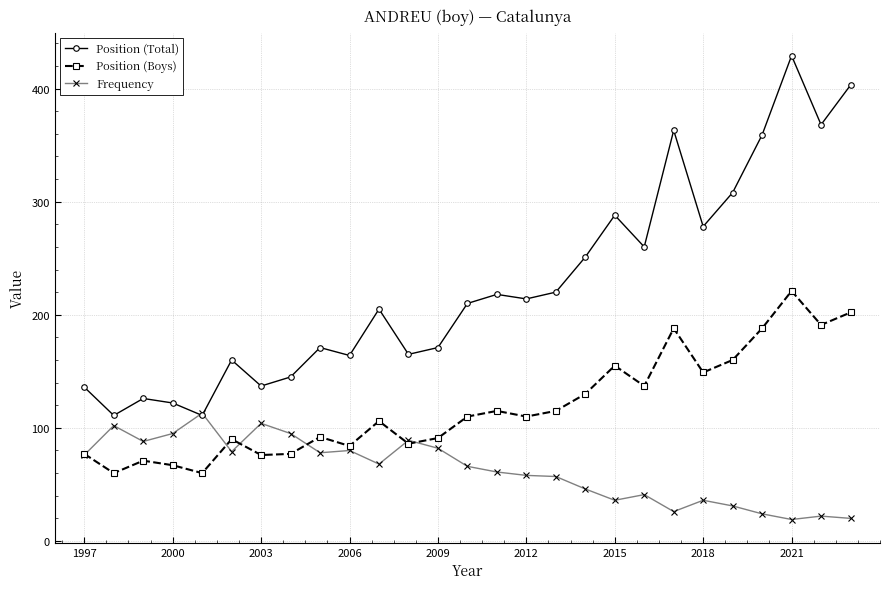

How many times do Position (Total) and Frequency cross each other?

2